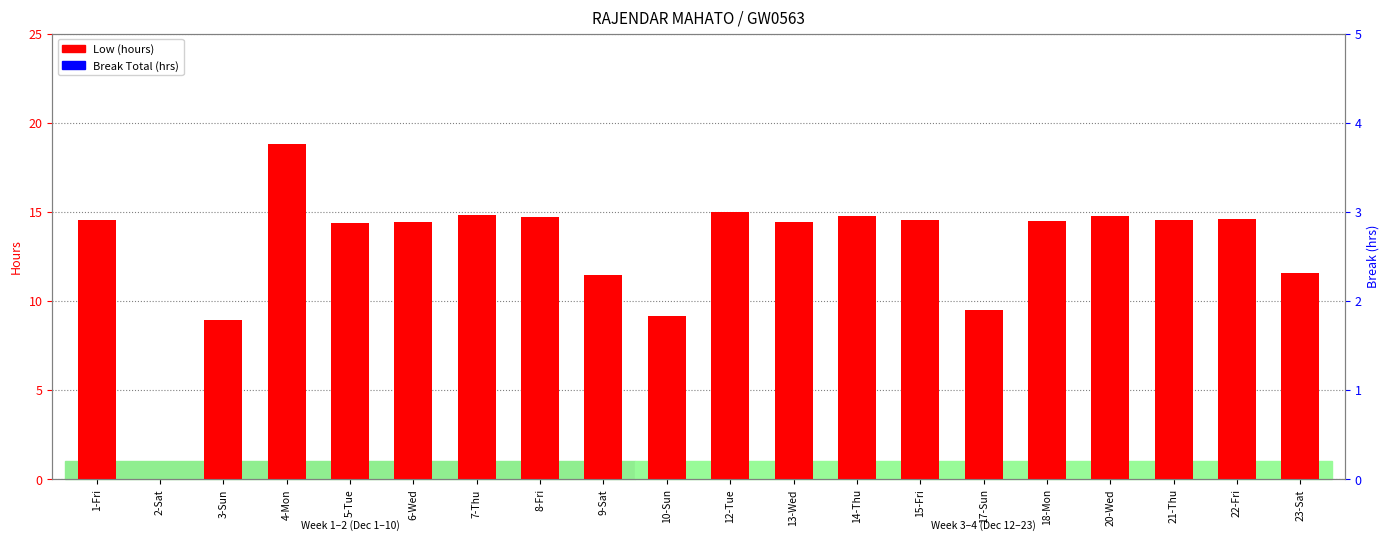

Rank the series by their maximum value, from lowest to highest.

Break Total (hrs), Low (hours)